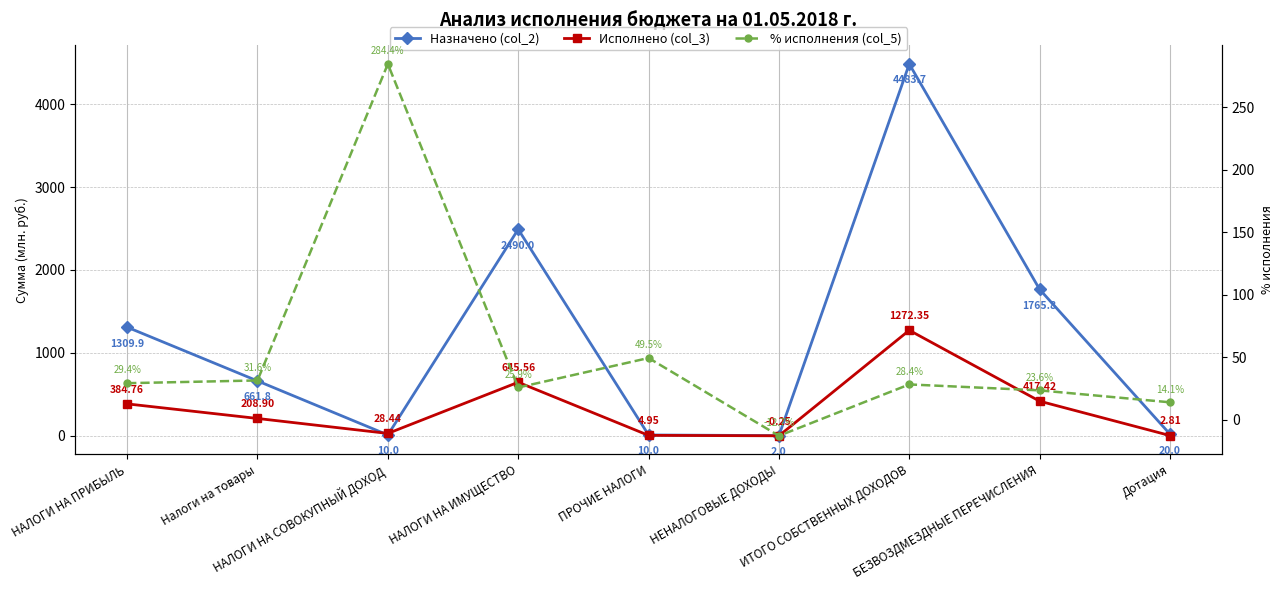

Which series has the widest spread of values?

Назначено (col_2)